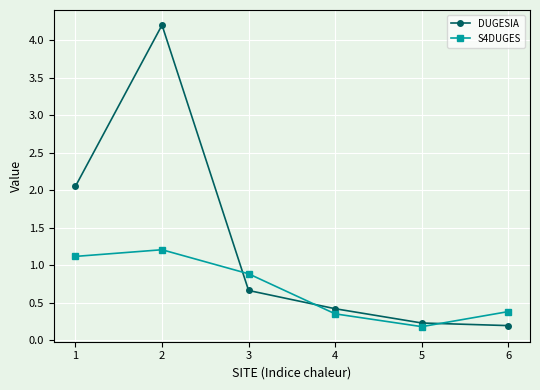

Does the chart display data point markers on the line(s)?

Yes